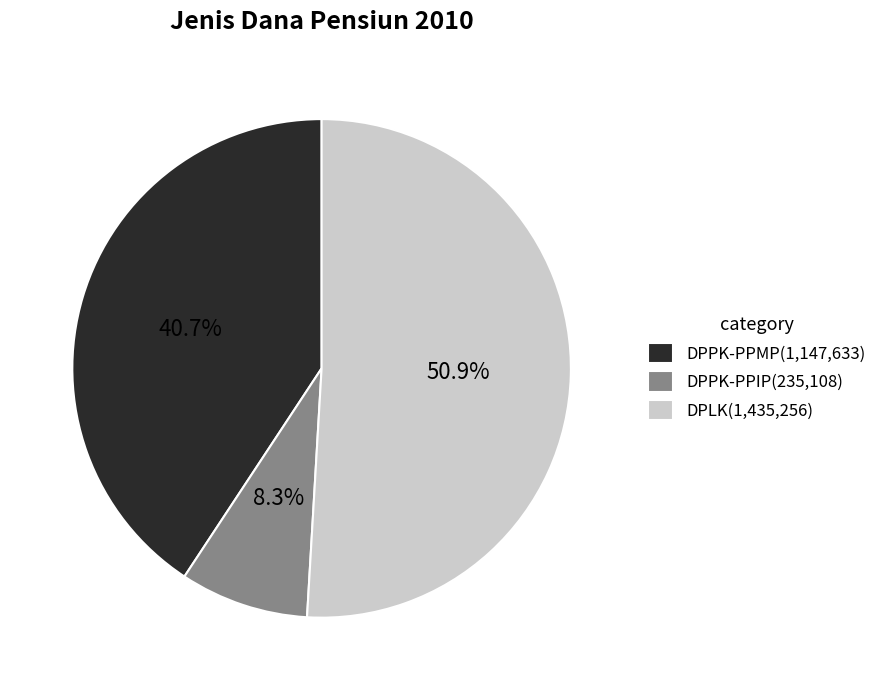

Combined, what portion of the pie is DPPK-PPMP and DPLK?

91.7%